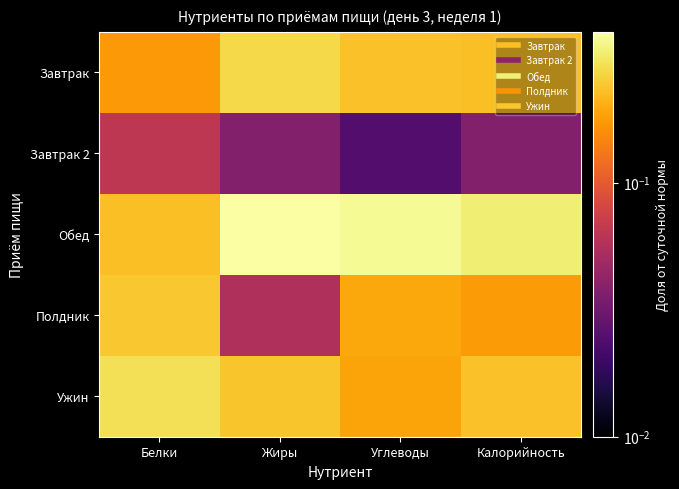

Which series has the widest spread of values?

Полдник